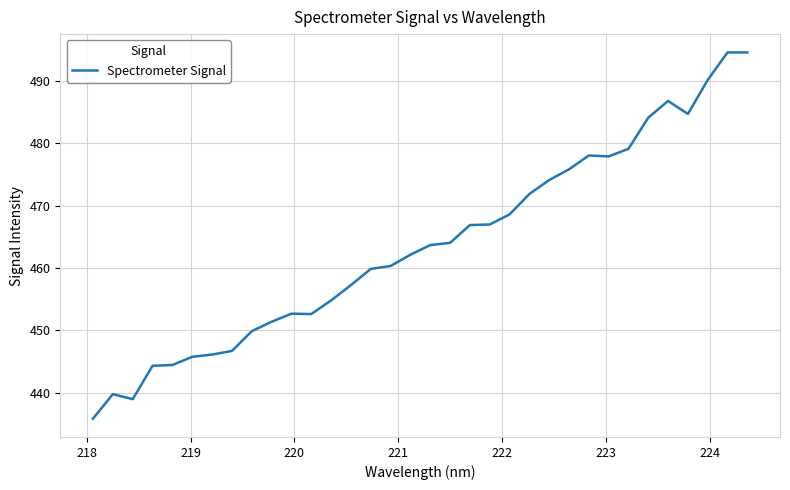

What is the average value?

463.7